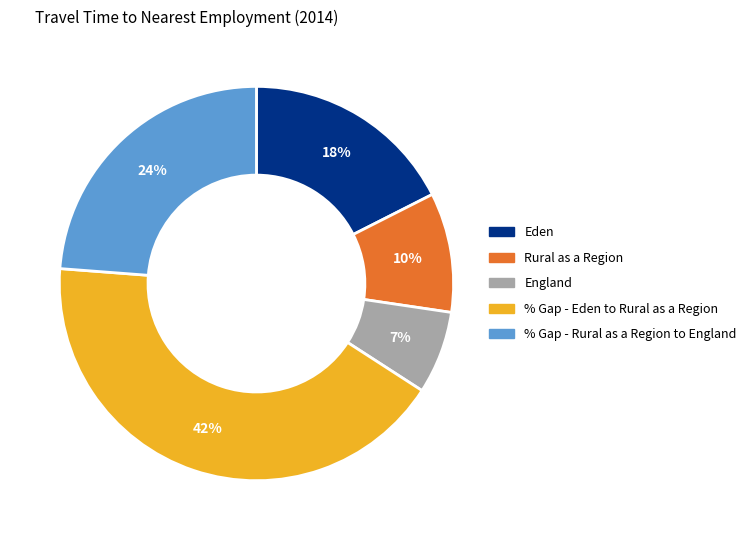

How many segments does this pie chart have?

5